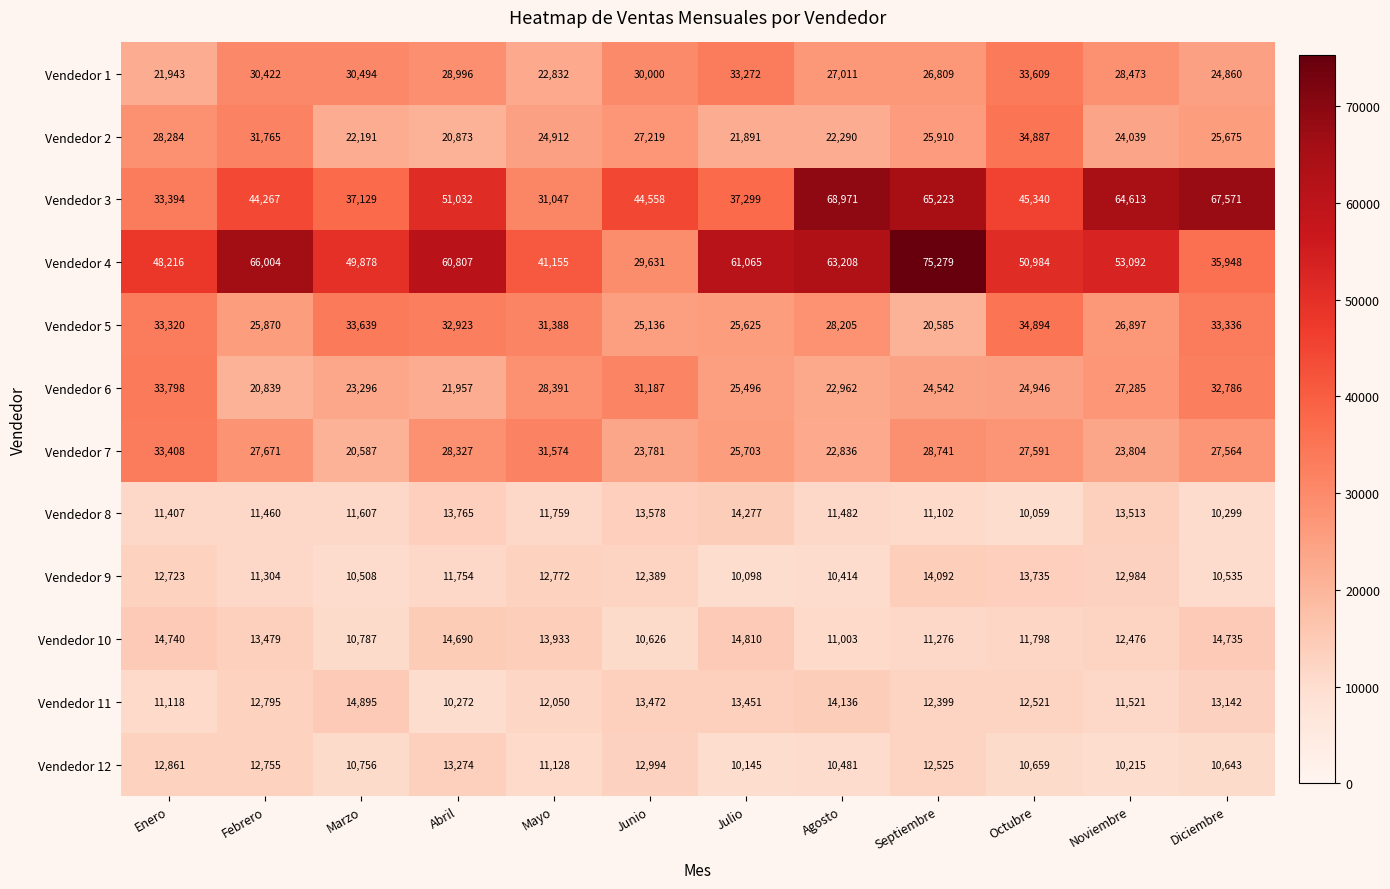

At which category does the chart reach its peak across all series?

Septiembre